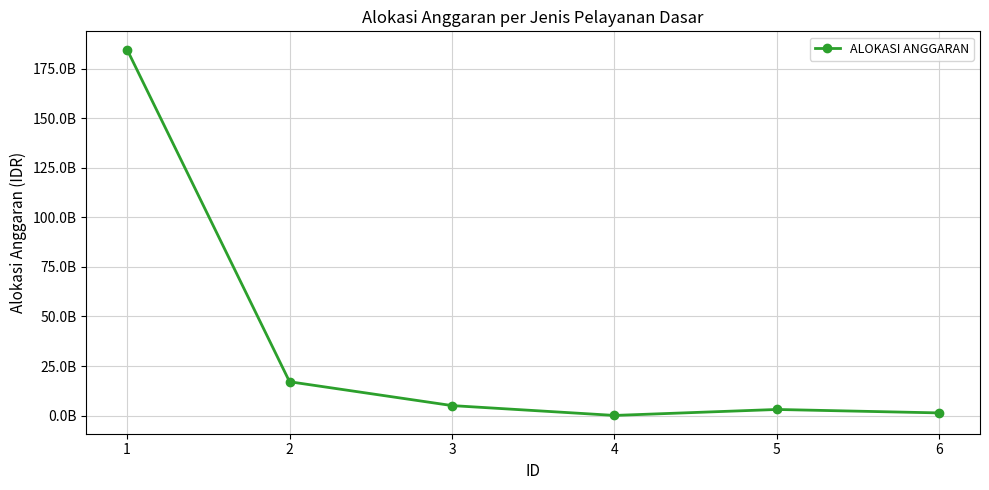

What is the difference between the maximum and minimum values?

184481364515